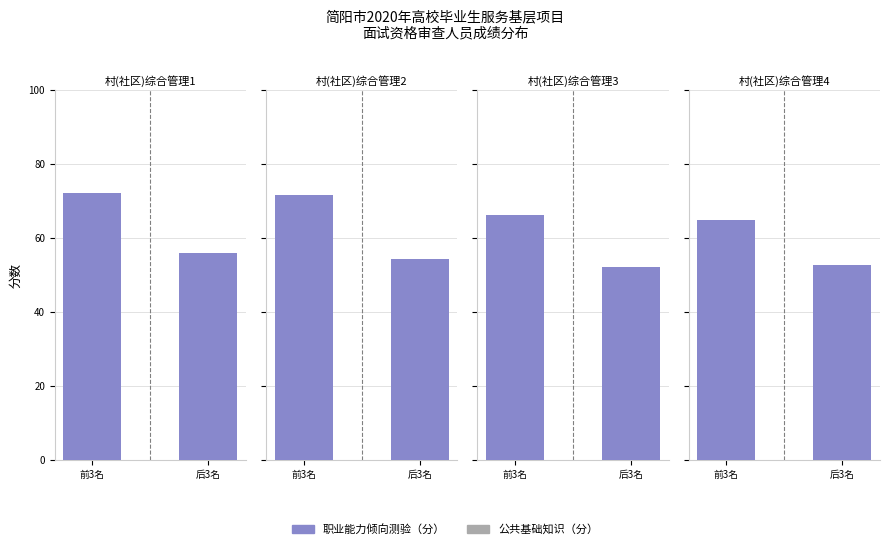

True or false: 职业能力倾向测验 has a value of 92.9 at 前3名.

False